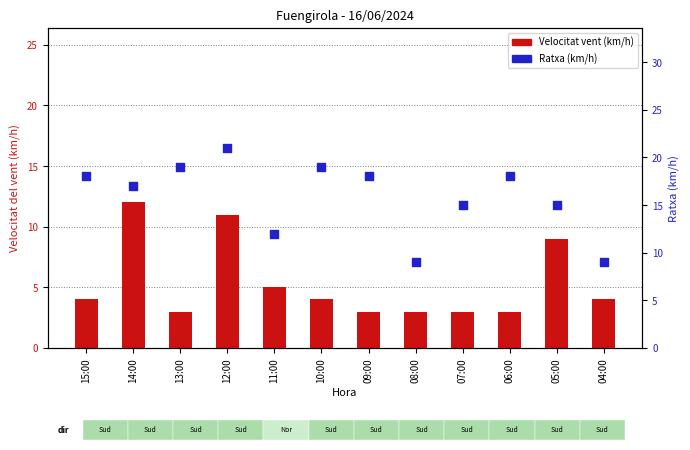

At which category is the sum across all series the highest?

12:00